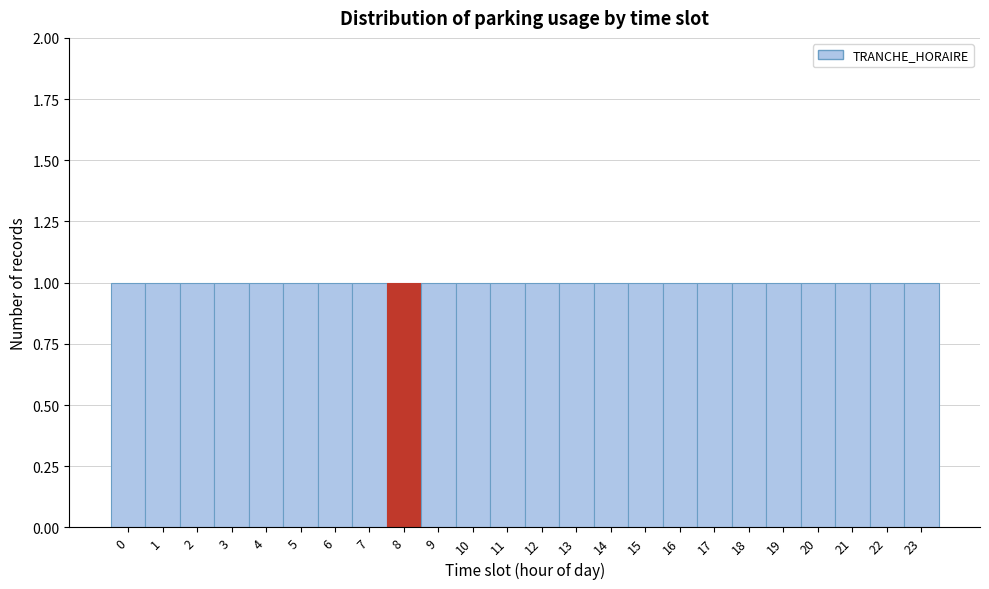

Reading left to right, list every bar in this chart as the range it spans on the x-axis followed by its height. The values are not printed on the chart, so give them approximately, as read against the axis.

-0.5 to 0.5: 1
0.5 to 1.5: 1
1.5 to 2.5: 1
2.5 to 3.5: 1
3.5 to 4.5: 1
4.5 to 5.5: 1
5.5 to 6.5: 1
6.5 to 7.5: 1
7.5 to 8.5: 1
8.5 to 9.5: 1
9.5 to 10.5: 1
10.5 to 11.5: 1
11.5 to 12.5: 1
12.5 to 13.5: 1
13.5 to 14.5: 1
14.5 to 15.5: 1
15.5 to 16.5: 1
16.5 to 17.5: 1
17.5 to 18.5: 1
18.5 to 19.5: 1
19.5 to 20.5: 1
20.5 to 21.5: 1
21.5 to 22.5: 1
22.5 to 23.5: 1